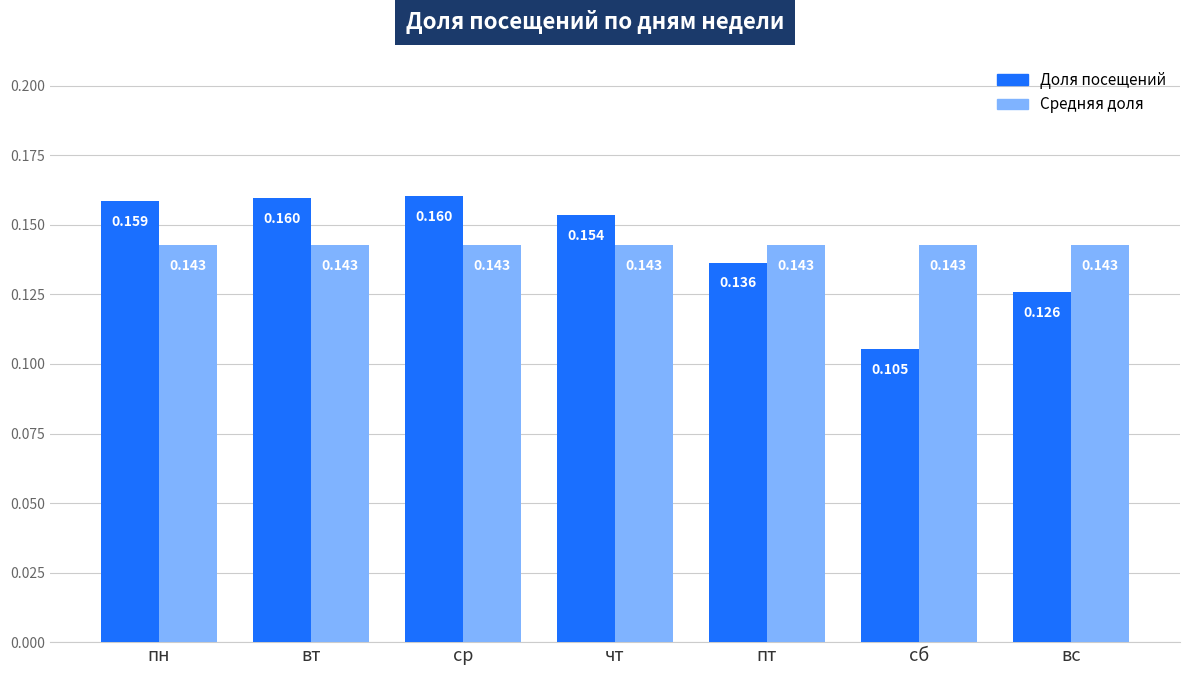

Is the value of Доля посещений at сб greater than the value of Средняя доля at ср?

No